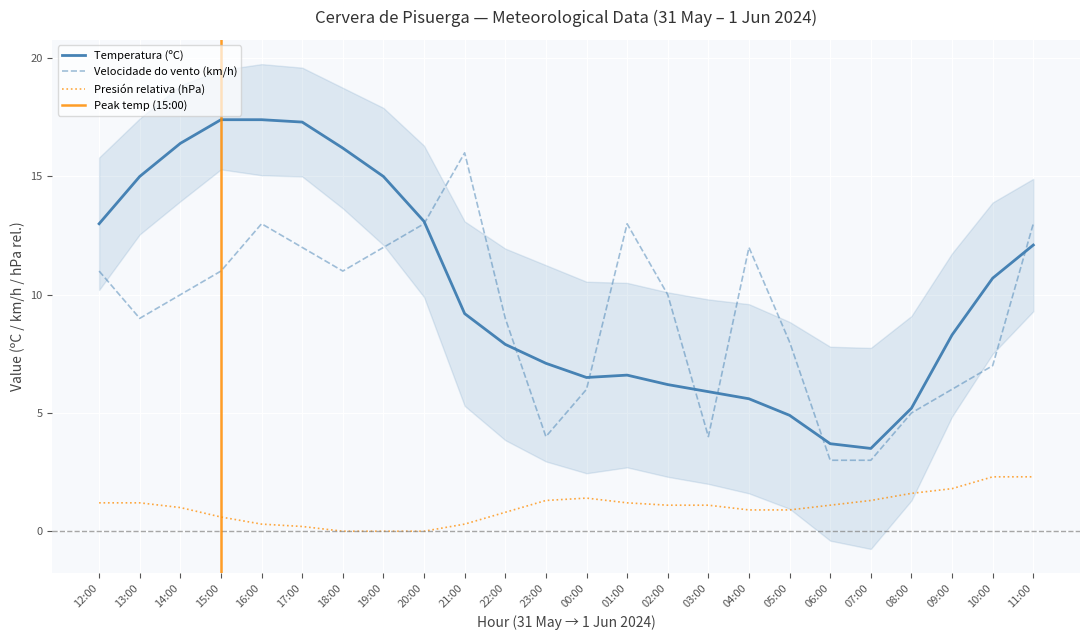

Rank the categories by Velocidade do vento (km/h) value from lowest to highest.

06:00, 07:00, 23:00, 03:00, 08:00, 00:00, 09:00, 10:00, 05:00, 13:00, 22:00, 14:00, 02:00, 12:00, 15:00, 18:00, 17:00, 19:00, 04:00, 16:00, 20:00, 01:00, 11:00, 21:00